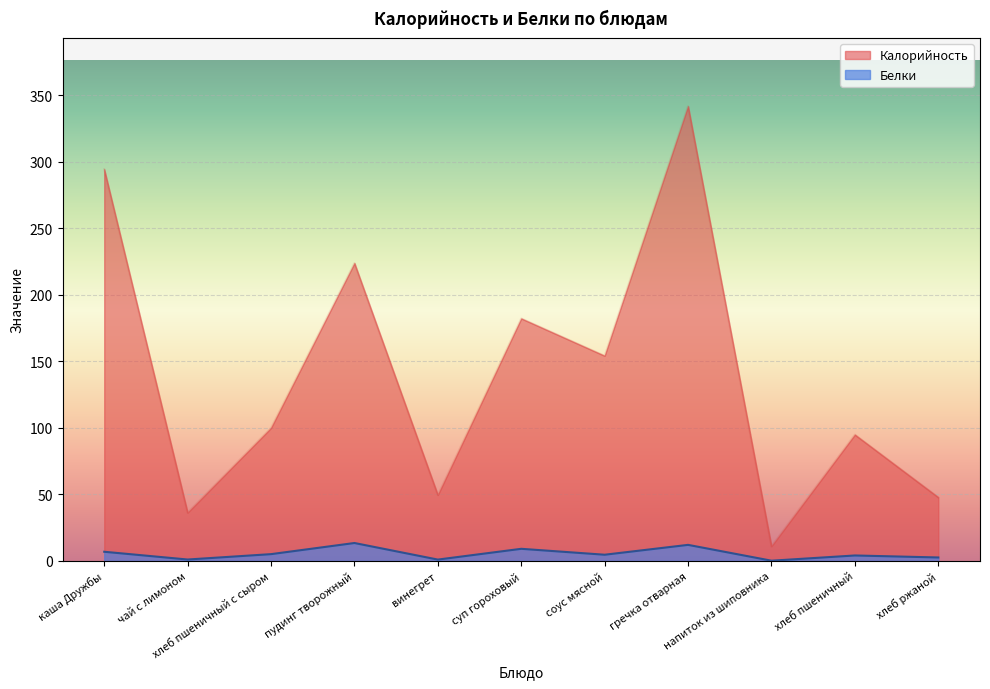

True or false: Белки has a value of 9.1 at суп гороховый.

True